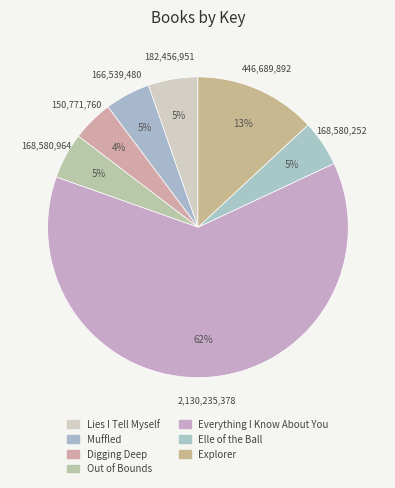

How many segments does this pie chart have?

7